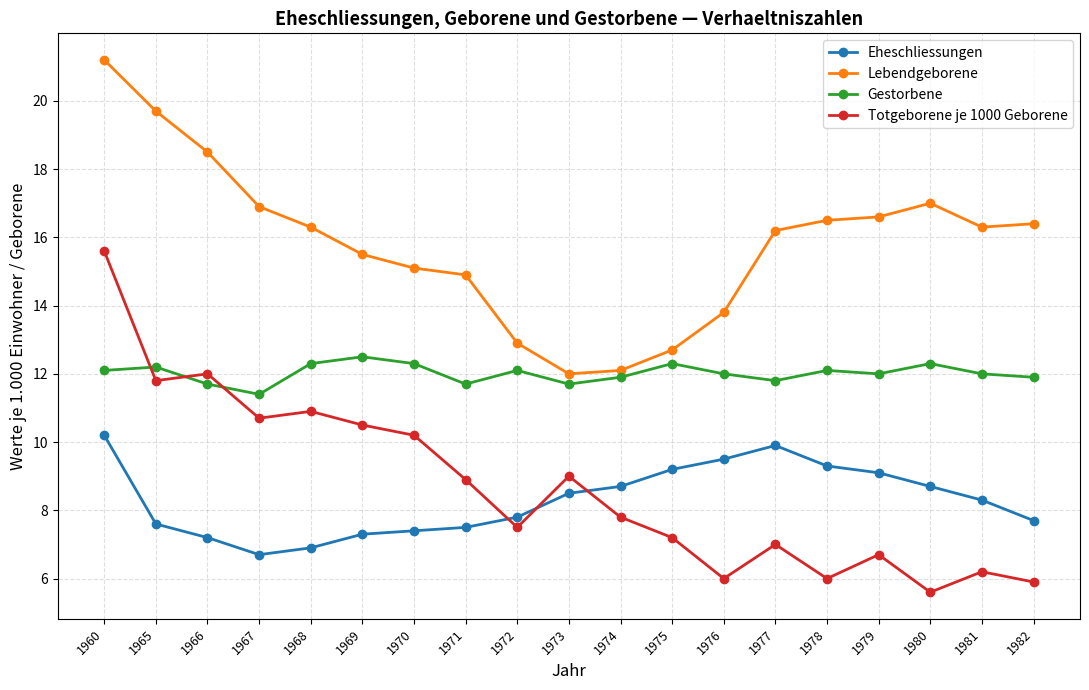

Between 1974 and 1978, which series saw the biggest shift?

Lebendgeborene